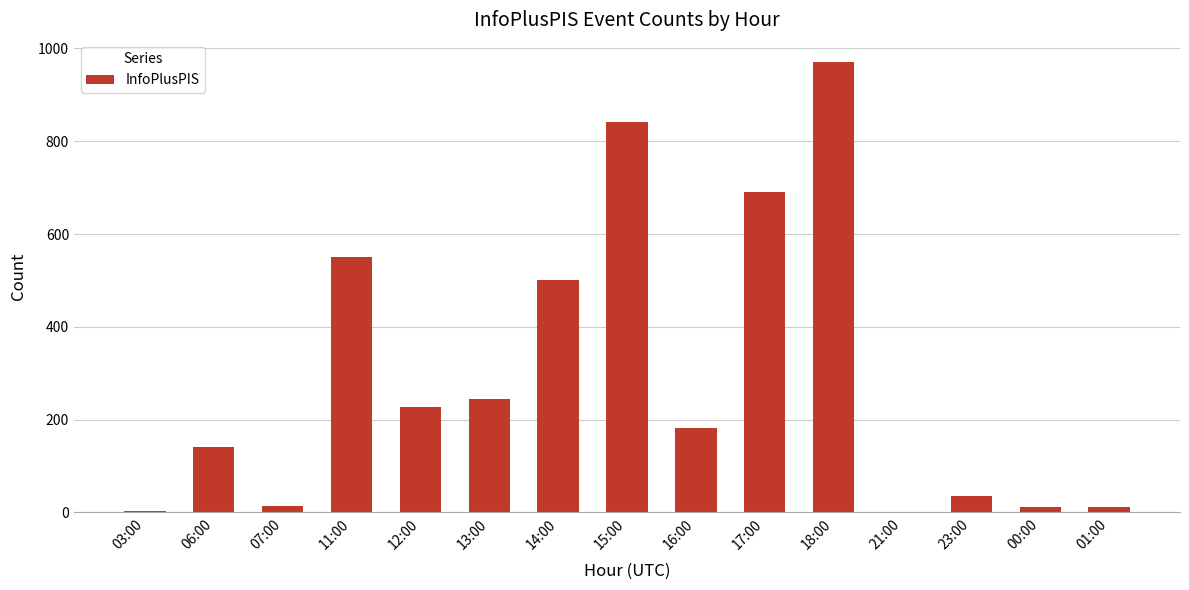

What is the approximate value at 06:00, to the nearest 100?

100